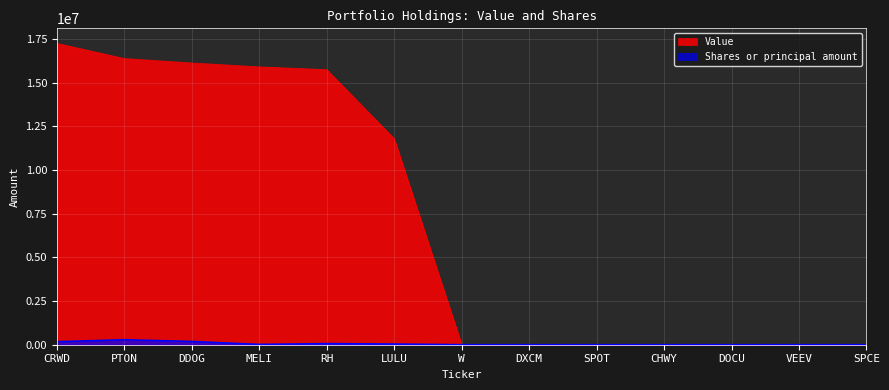

List the labels in order of Shares or principal amount value, largest first.

PTON, DDOG, CRWD, RH, LULU, MELI, W, DXCM, SPOT, CHWY, DOCU, VEEV, SPCE